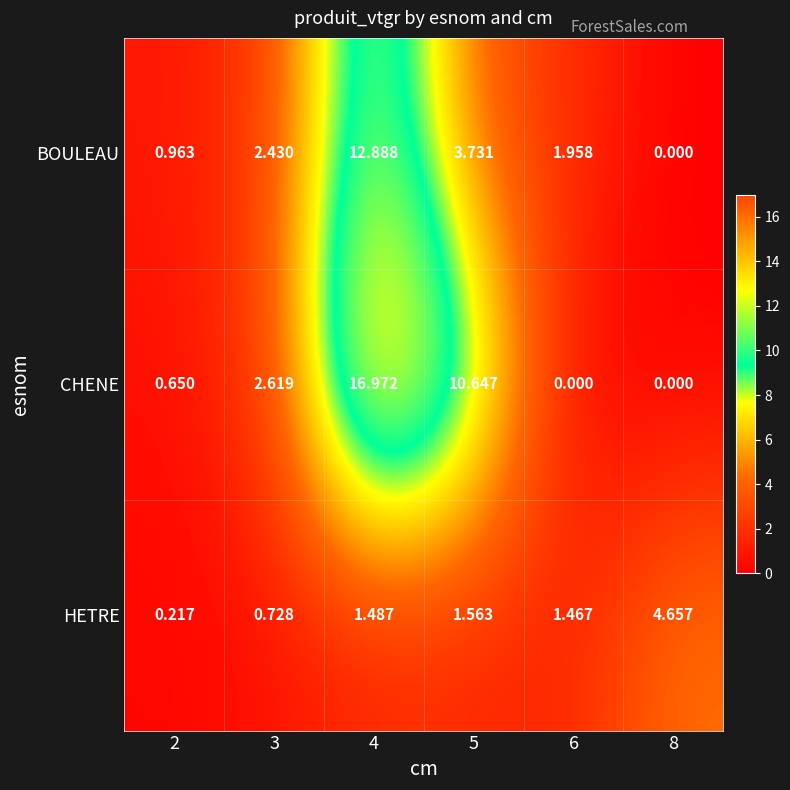

Between 2 and 3, which series saw the biggest shift?

CHENE